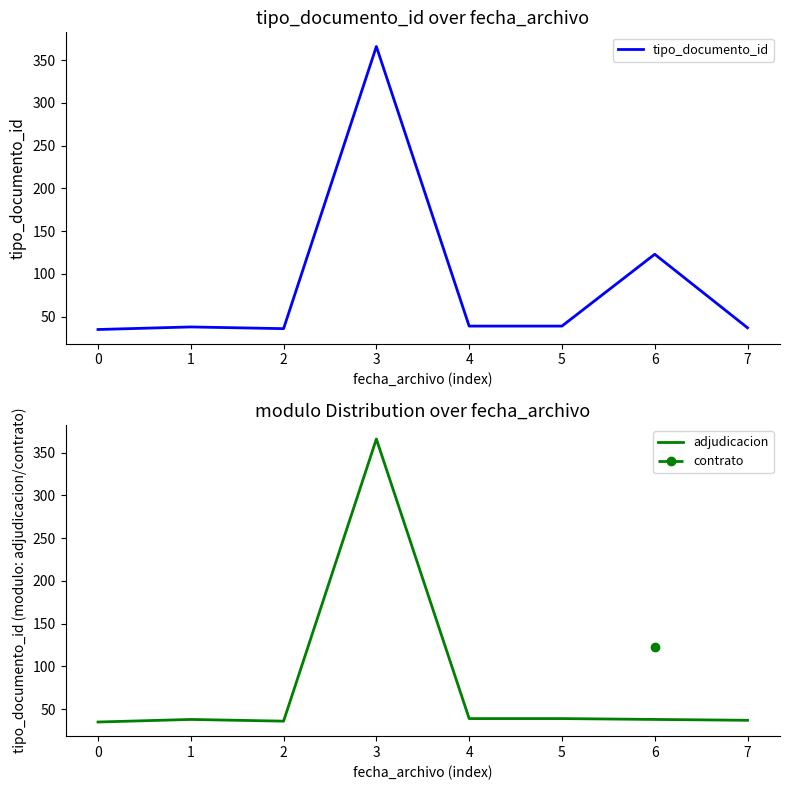

The value of tipo_documento_id at 6 is 67. True or false?

False